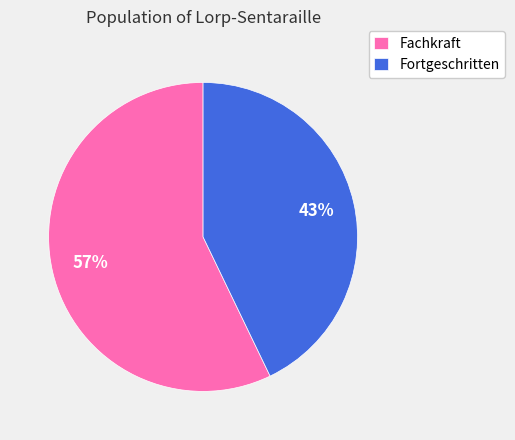

How many segments does this pie chart have?

2